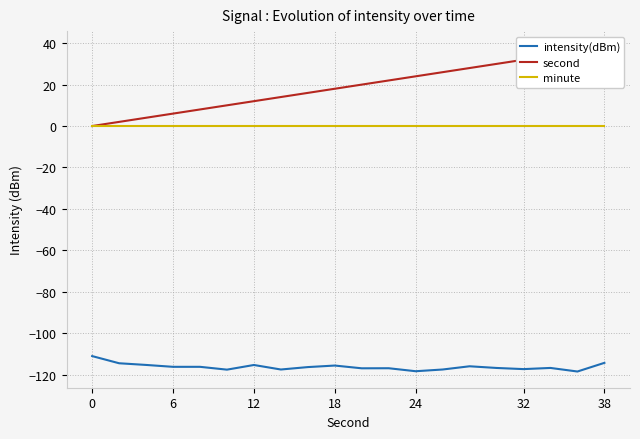

What value does the intensity(dBm) series have at 12?

-115.4